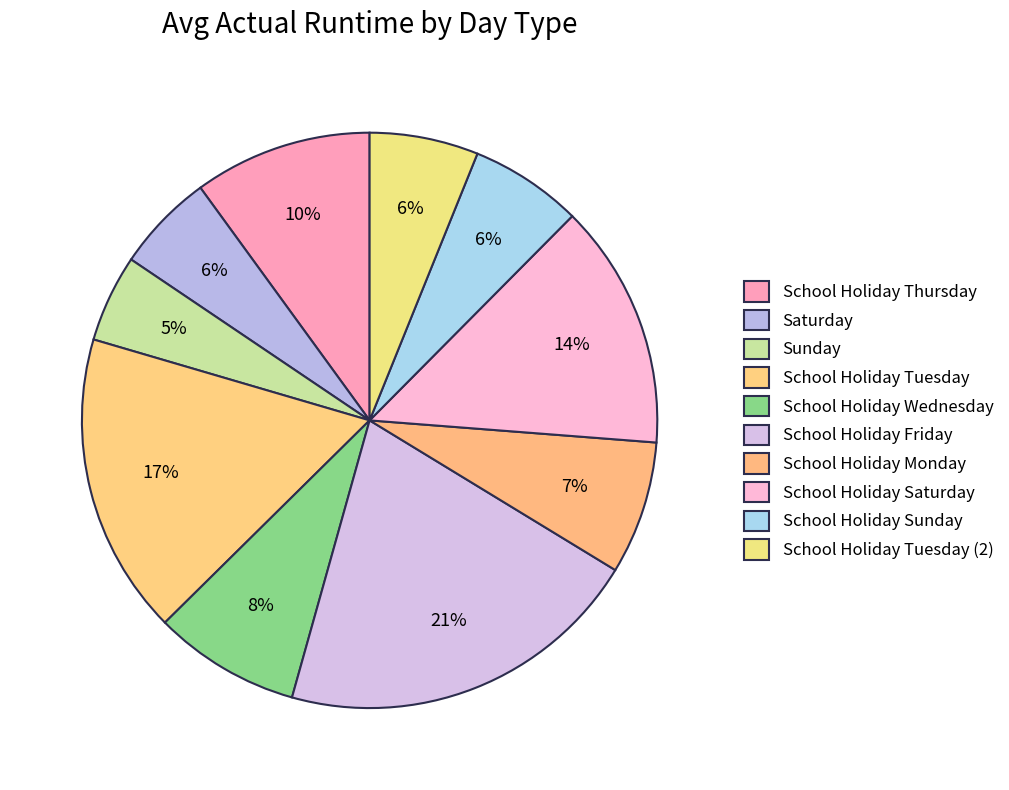

True or false: School Holiday Tuesday accounts for 4% of the total.

False